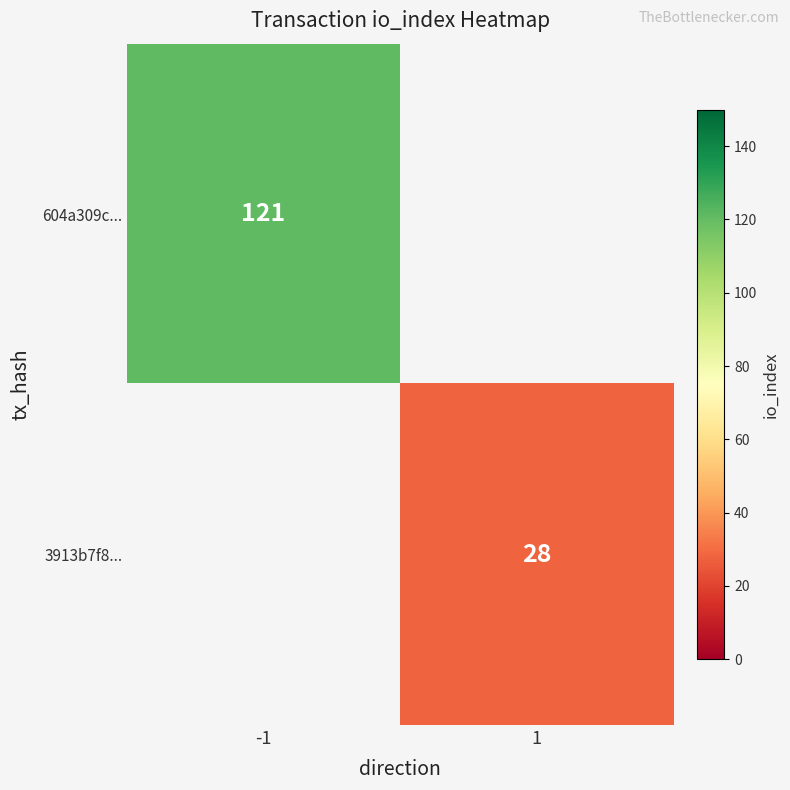

What is the smallest value displayed?

28.0